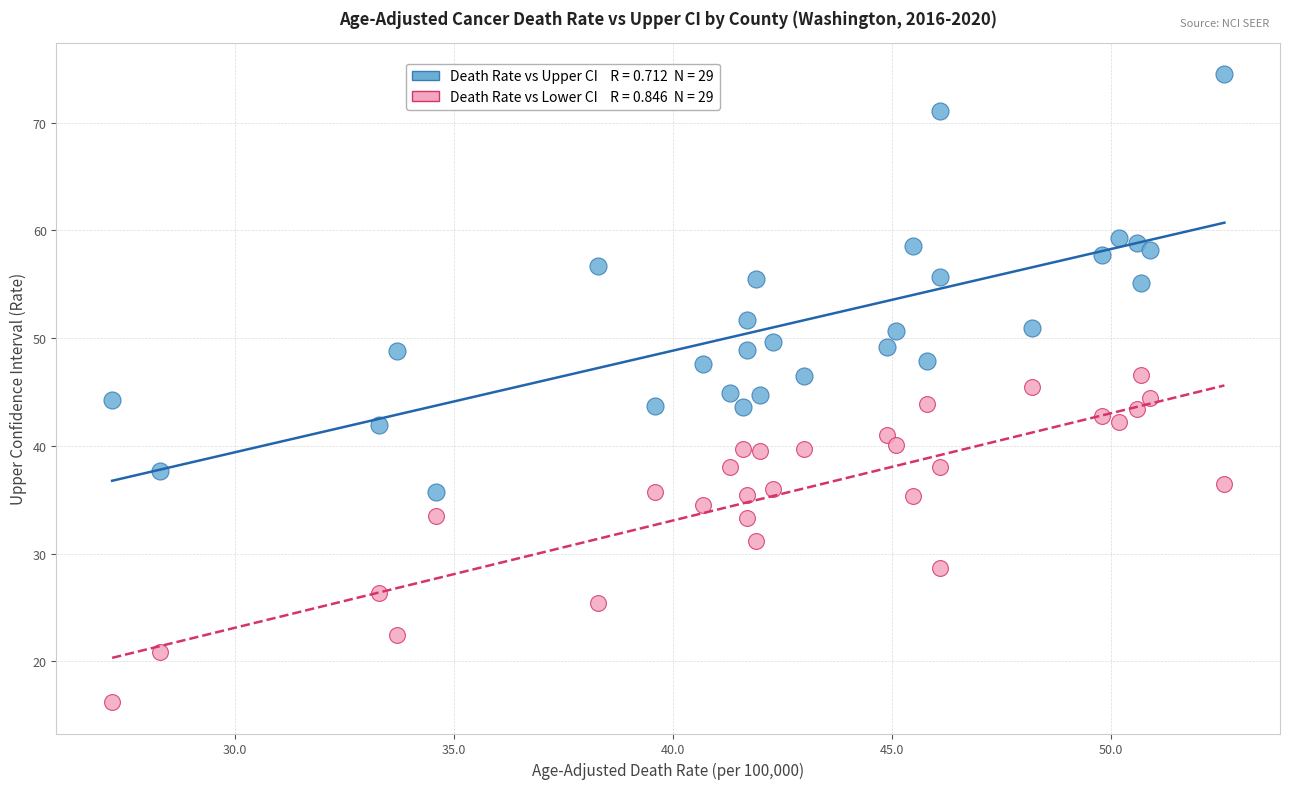

Across all data points, what is the range of Y values (max minus min)?

58.3